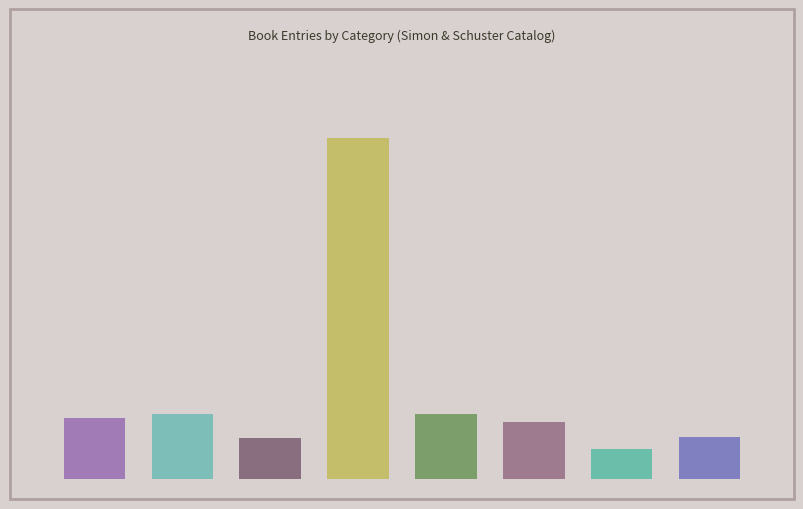

How many distinct data groups are displayed?

1